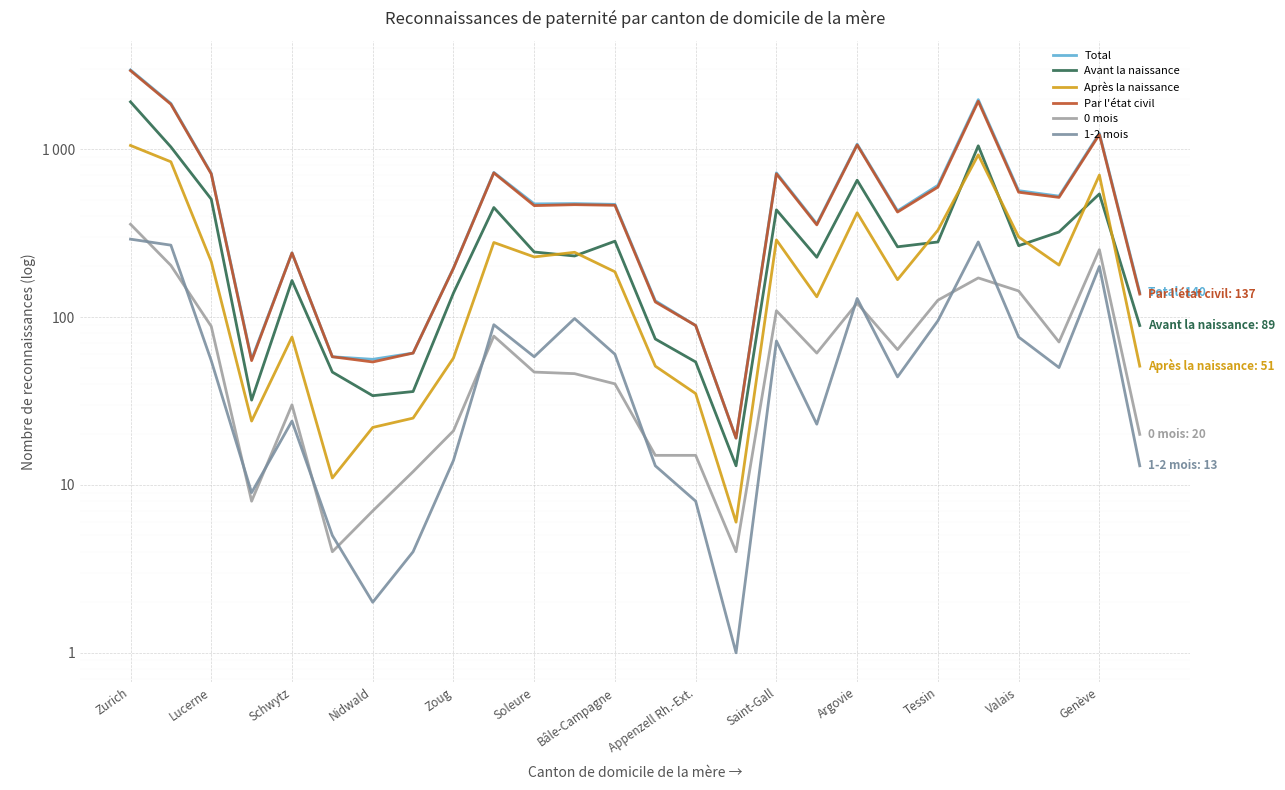

Does the chart display data point markers on the line(s)?

No